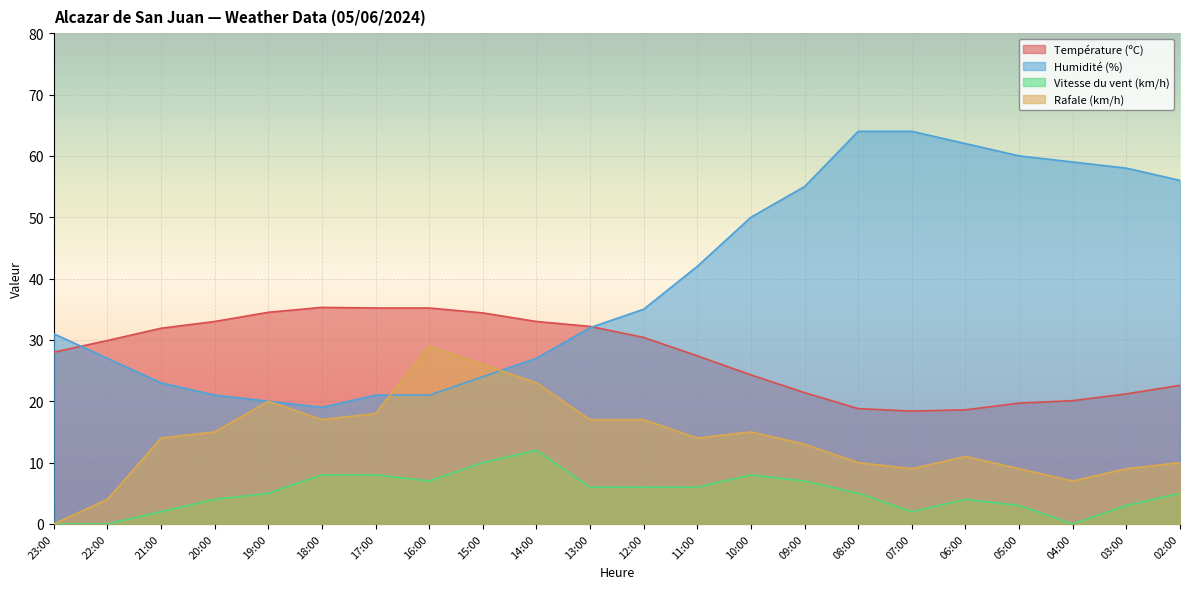

What is the label of the 2nd point from the left?

22:00